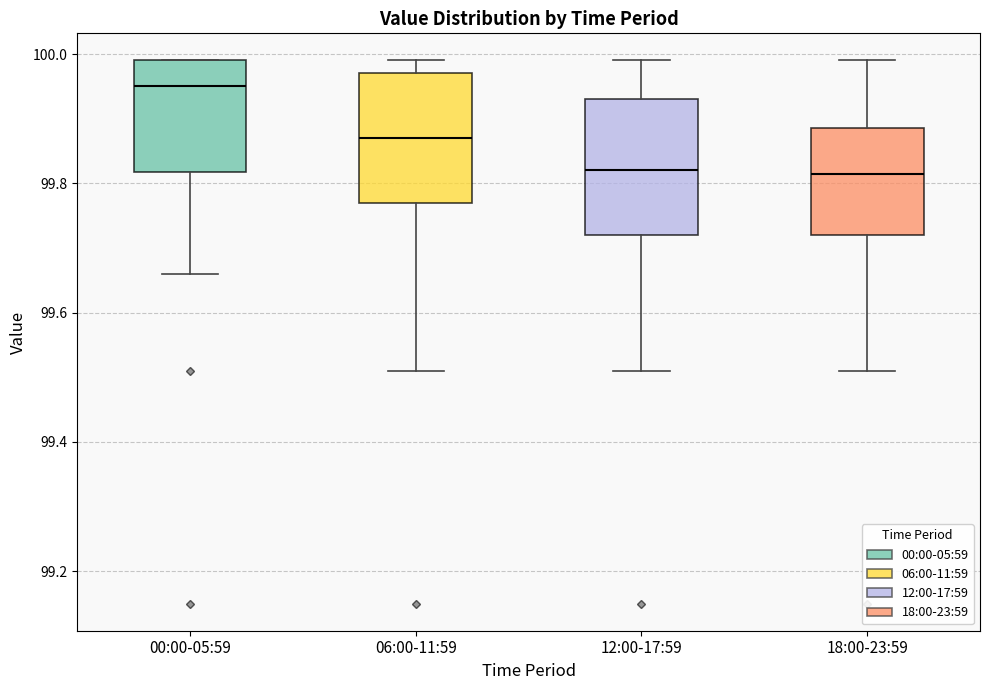

Reading left to right, transcribe this box plot: for each box, give where its median line is, the range the box spans, and where its two whiskers end, as read against the y-axis. The values are not printed on the chart, so give them approximately, as read against the axis.

00:00-05:59: median 99.96, box 99.82 to 100.00, whiskers 99.66 to 100.00
06:00-11:59: median 99.88, box 99.78 to 99.98, whiskers 99.52 to 100.00
12:00-17:59: median 99.82, box 99.72 to 99.94, whiskers 99.52 to 100.00
18:00-23:59: median 99.82, box 99.72 to 99.88, whiskers 99.52 to 100.00